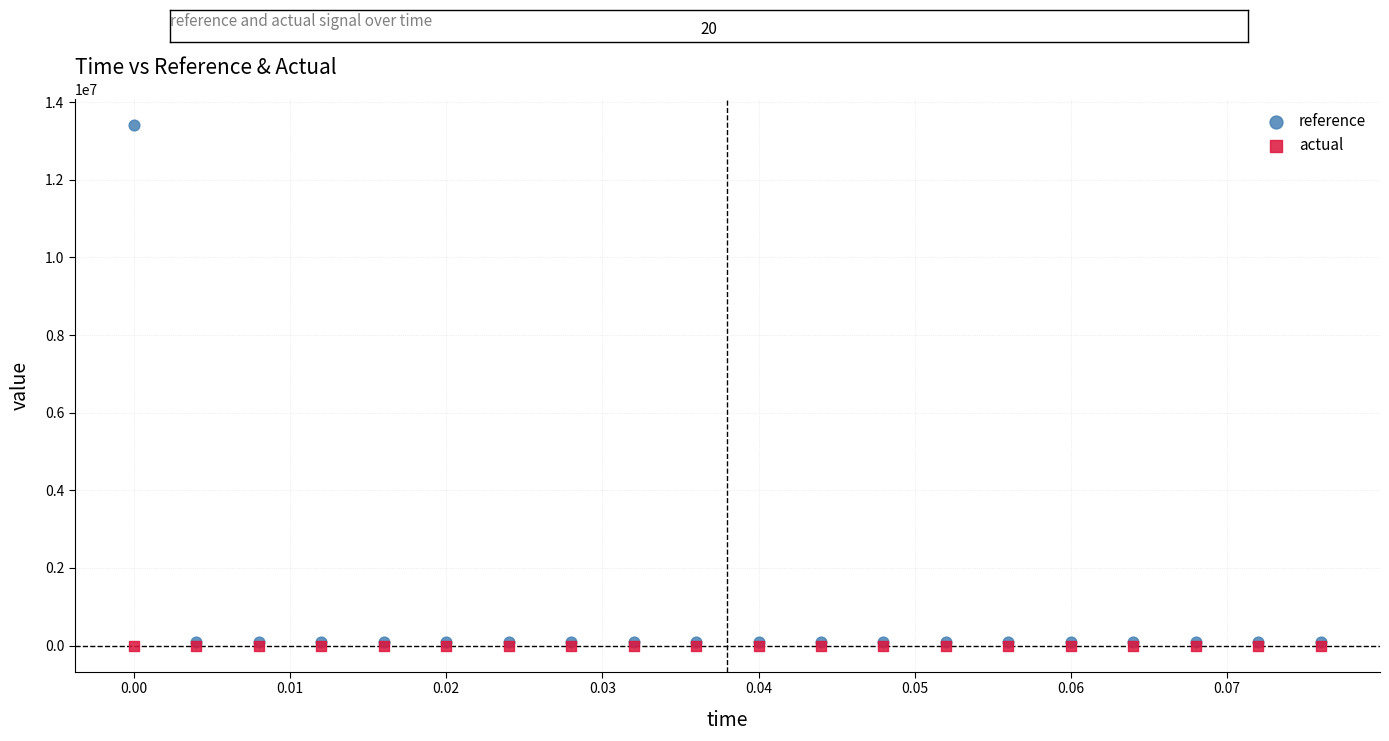

Which series contains the highest Y value?

reference